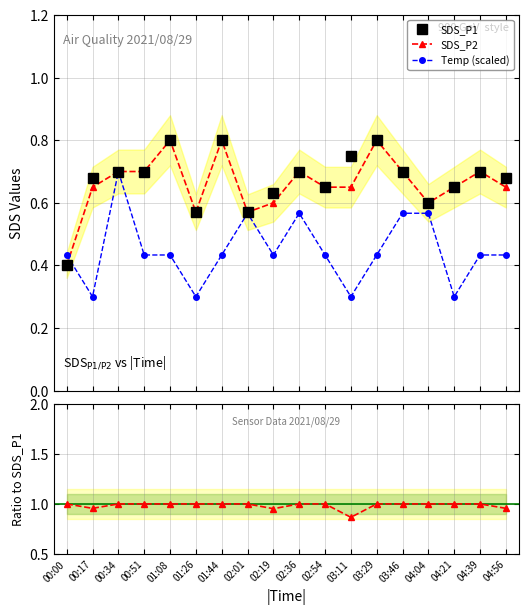

Is the value of SDS_P2 at 03:11 greater than the value of SDS_P2 / SDS_P1 at 04:56?

No